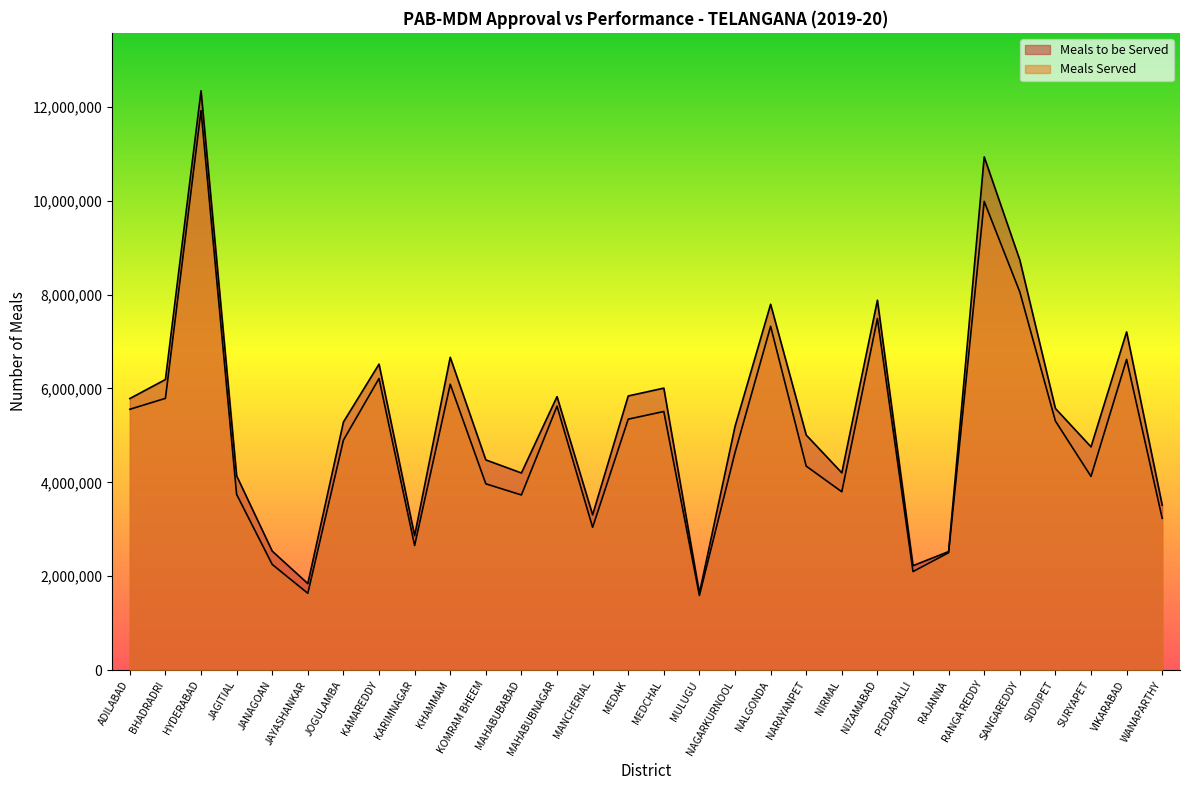

Reading left to right, extract all data points from this chart.

Meals to be Served: ADILABAD=5785170	BHADRADRI=6190440	HYDERABAD=12342012	JAGITIAL=4139126	JANAGOAN=2534636	JAYASHANKAR=1842280	JOGULAMBA=5284468	KAMAREDDY=6518290	KARIMNAGAR=2863750	KHAMMAM=6663492	KOMRAM BHEEM=4477720	MAHABUBABAD=4199324	MAHABUBNAGAR=5826250	MANCHERIAL=3307572	MEDAK=5840154	MEDCHAL=6007160	MULUGU=1639092	NAGARKURNOOL=5190458	NALGONDA=7793034	NARAYANPET=5008126	NIRMAL=4202642	NIZAMABAD=7879934	PEDDAPALLI=2224008	RAJANNA=2524682	RANGA REDDY=10933442	SANGAREDDY=8736452	SIDDIPET=5573766	SURYAPET=4756116	VIKARABAD=7204642	WANAPARTHY=3514868
Meals Served: ADILABAD=5556228	BHADRADRI=5789436	HYDERABAD=11919046	JAGITIAL=3742388	JANAGOAN=2250710	JAYASHANKAR=1635932	JOGULAMBA=4898948	KAMAREDDY=6212086	KARIMNAGAR=2653768	KHAMMAM=6089794	KOMRAM BHEEM=3968170	MAHABUBABAD=3730696	MAHABUBNAGAR=5622904	MANCHERIAL=3041500	MEDAK=5345614	MEDCHAL=5509460	MULUGU=1588532	NAGARKURNOOL=4634930	NALGONDA=7323932	NARAYANPET=4345632	NIRMAL=3798478	NIZAMABAD=7489990	PEDDAPALLI=2098714	RAJANNA=2501140	RANGA REDDY=9985126	SANGAREDDY=8056104	SIDDIPET=5306114	SURYAPET=4125854	VIKARABAD=6618462	WANAPARTHY=3234260